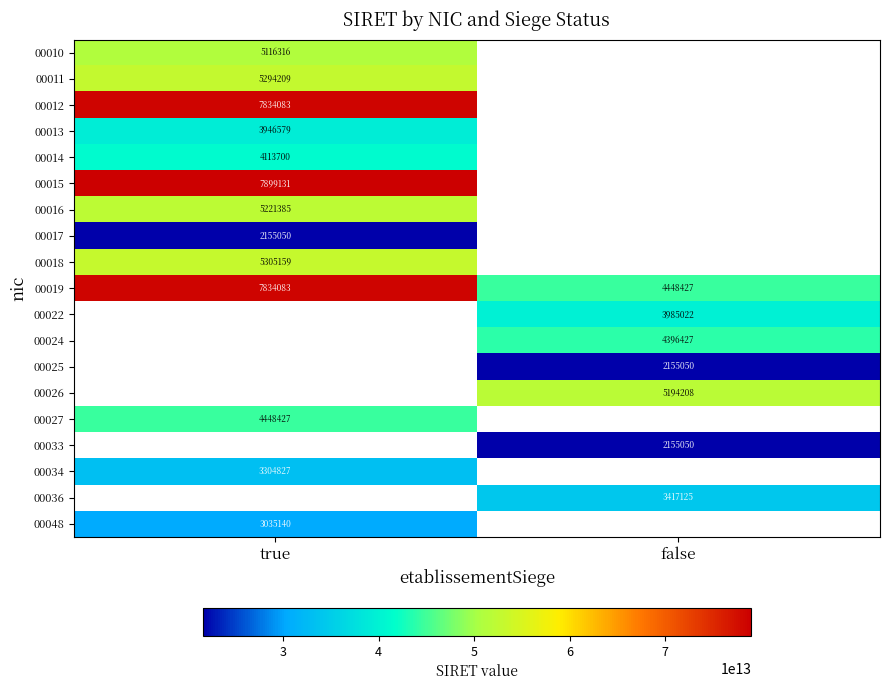

Is it true that 00017 equals 2155050 at true?

True